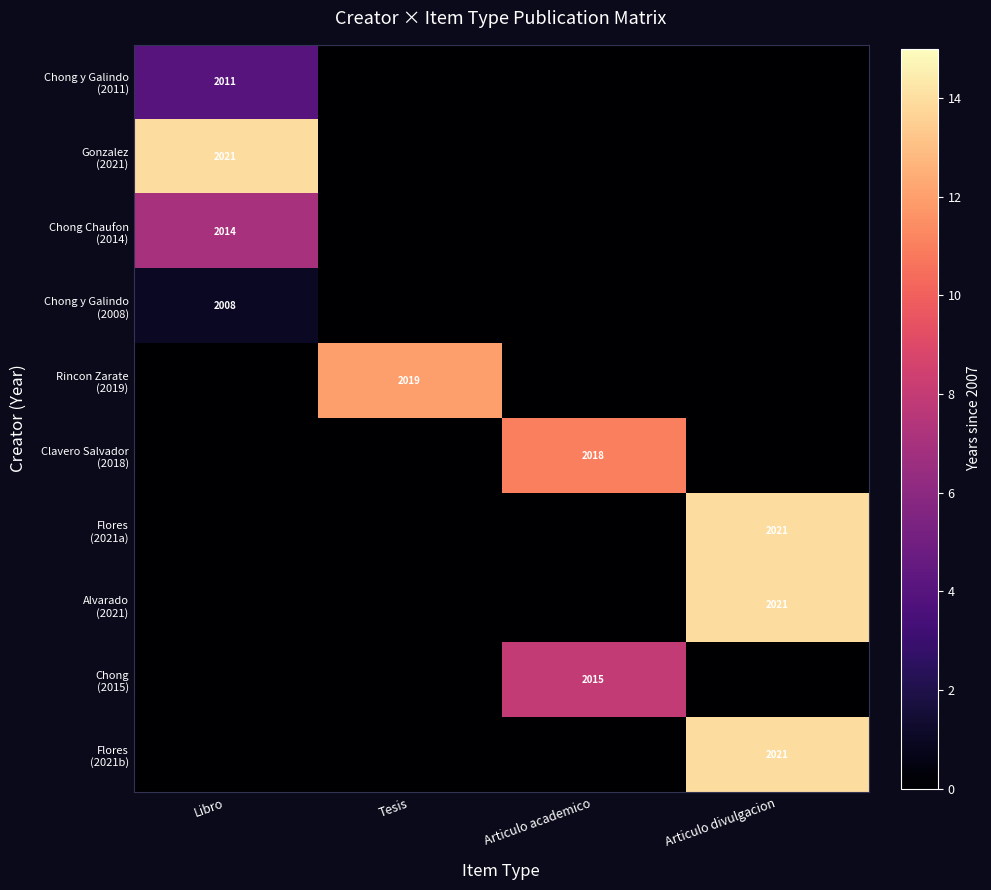

What is the total value across all series at Articulo divulgacion?

42